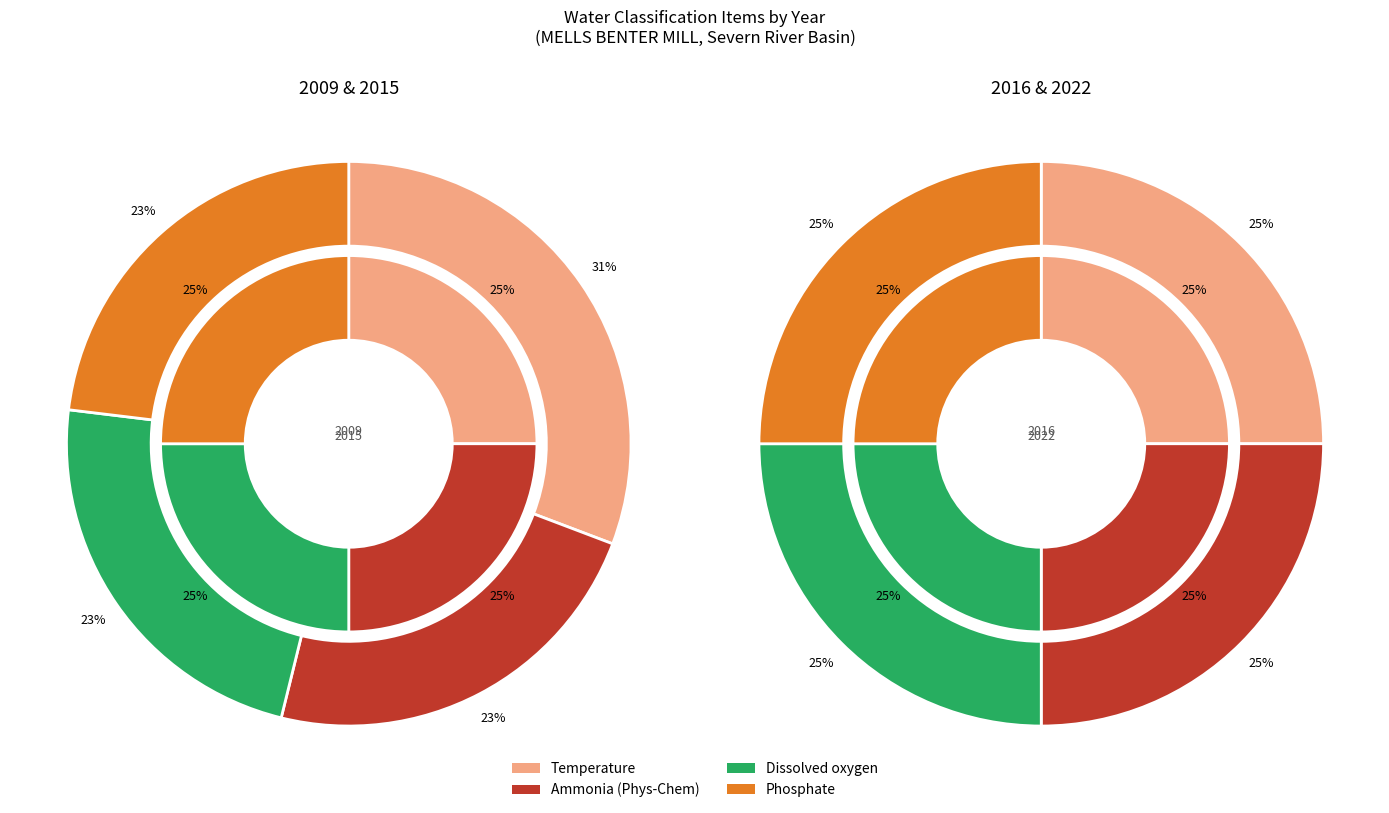

Does 2 represent more than half of the total?

No